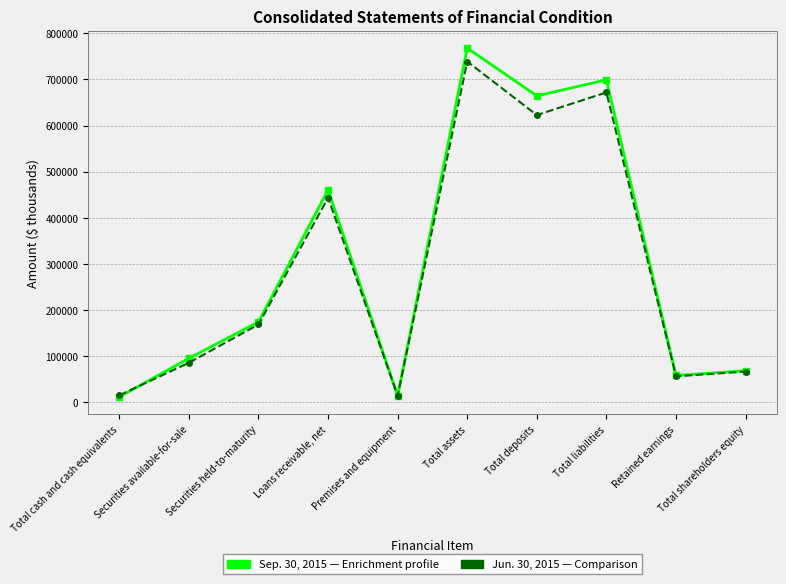

What position from the left is Total cash and cash equivalents?

1